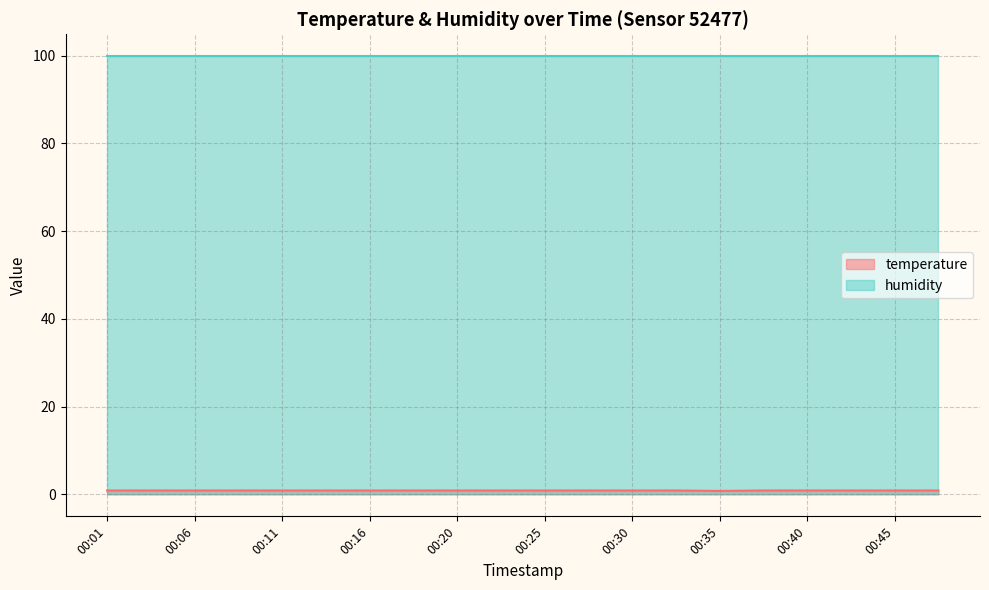

Is it true that the value at 00:42 is 0.9?

True